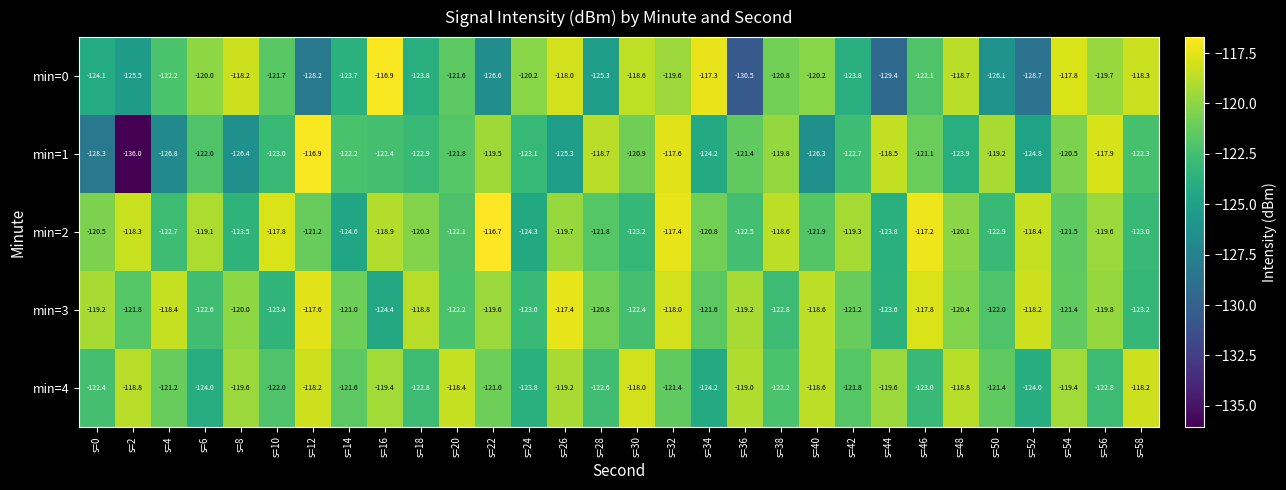

How many categories are shown in the chart?

30